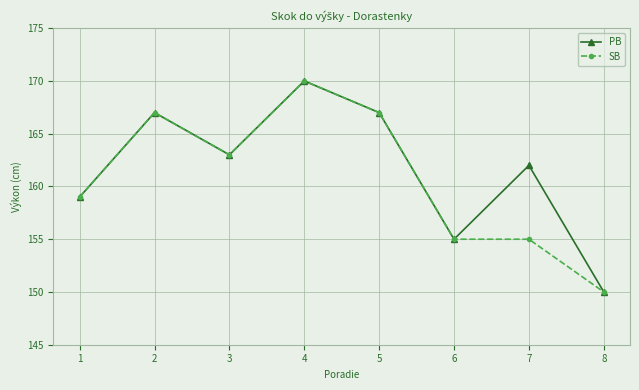

Reading right to left, extract all data points from this chart.

PB: 150	162	155	167	170	163	167	159
SB: 150	155	155	167	170	163	167	159